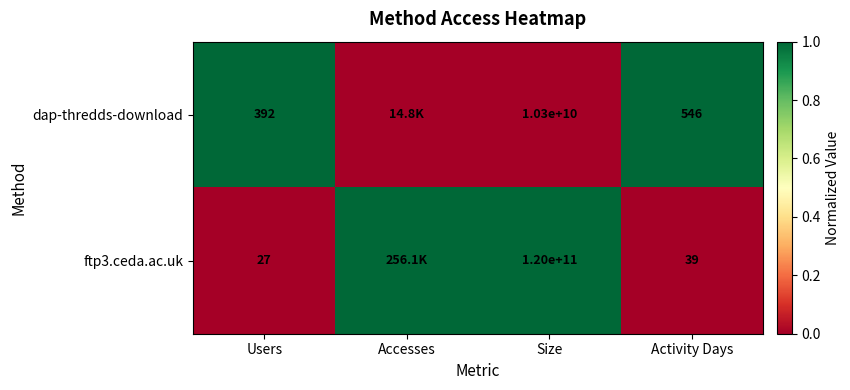

The dap-thredds-download series shows 392 at Users. True or false?

True